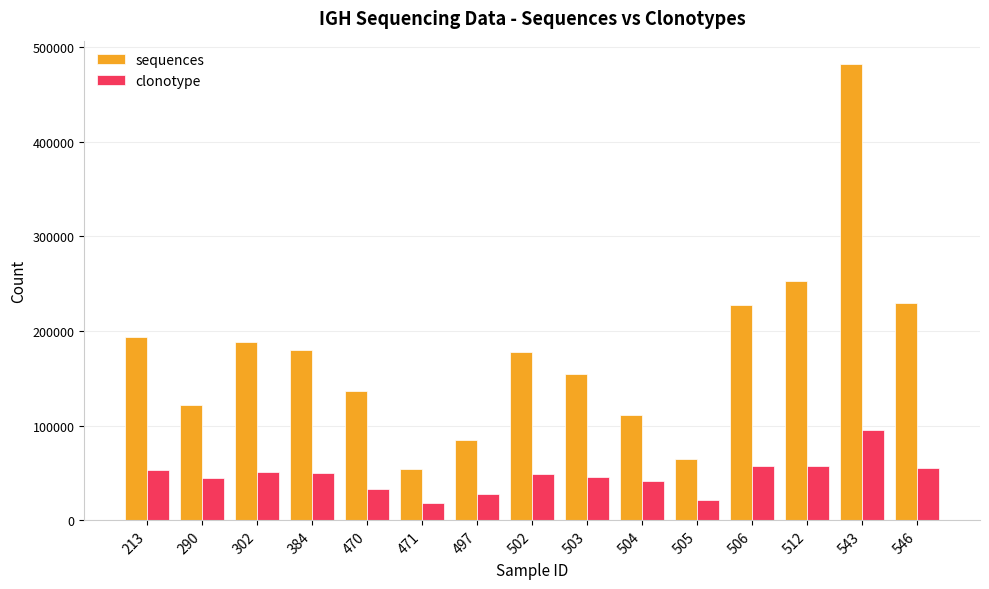

Rank the series at 543 from lowest to highest value.

clonotype, sequences